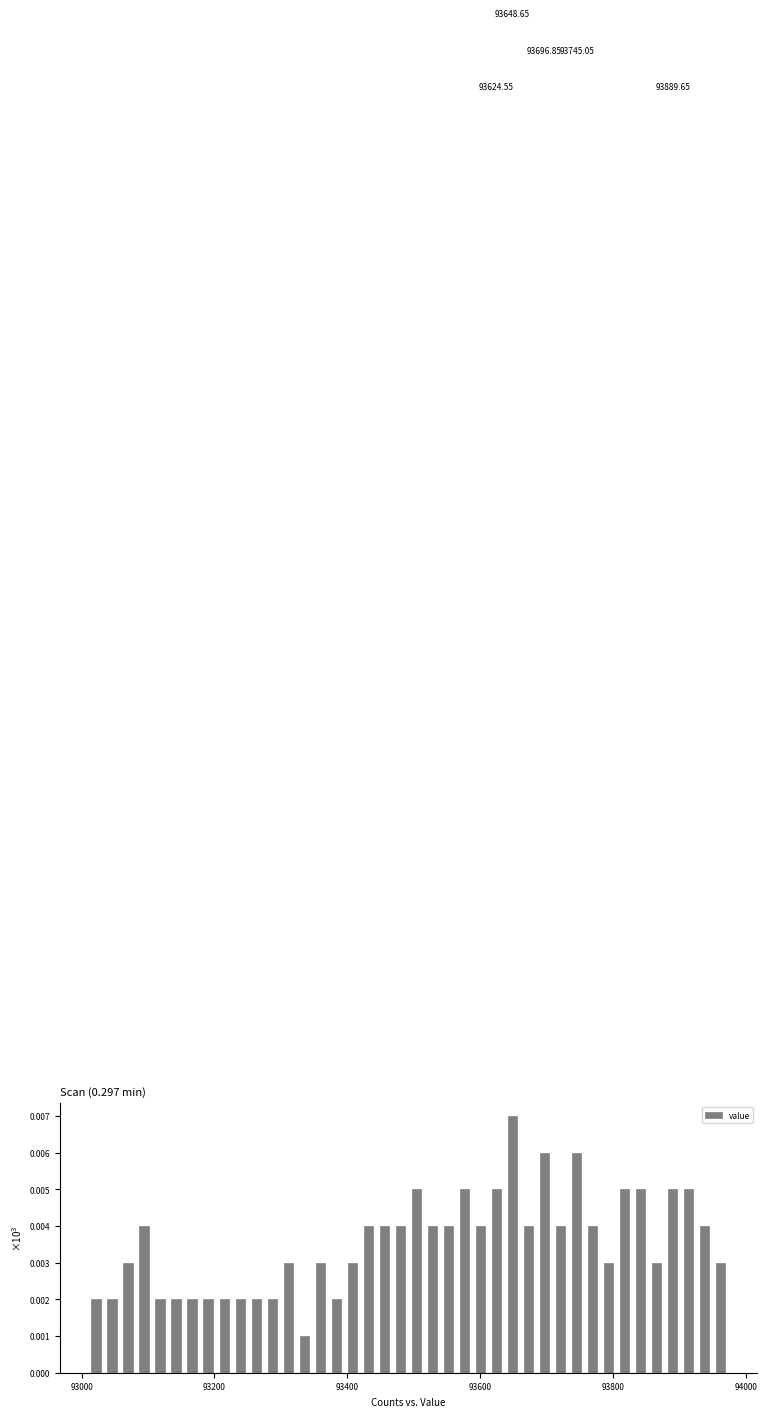

Around what value on the x-axis is the tallest bar? Give the approximate position of its centre, as read against the axis.

93640